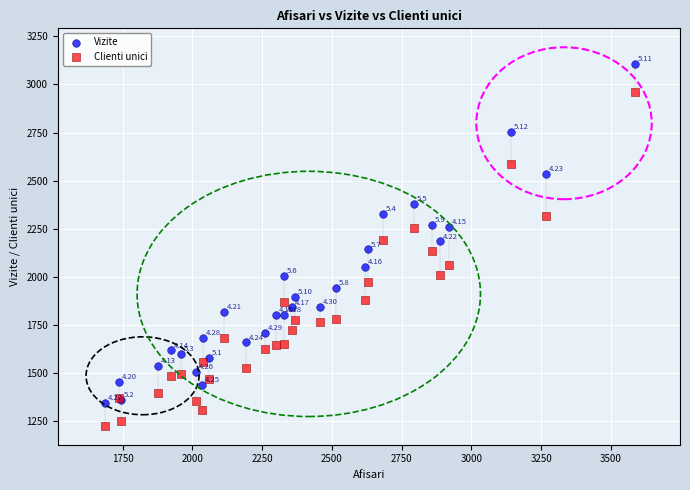

Which series contains the lowest Y value?

Clienti unici